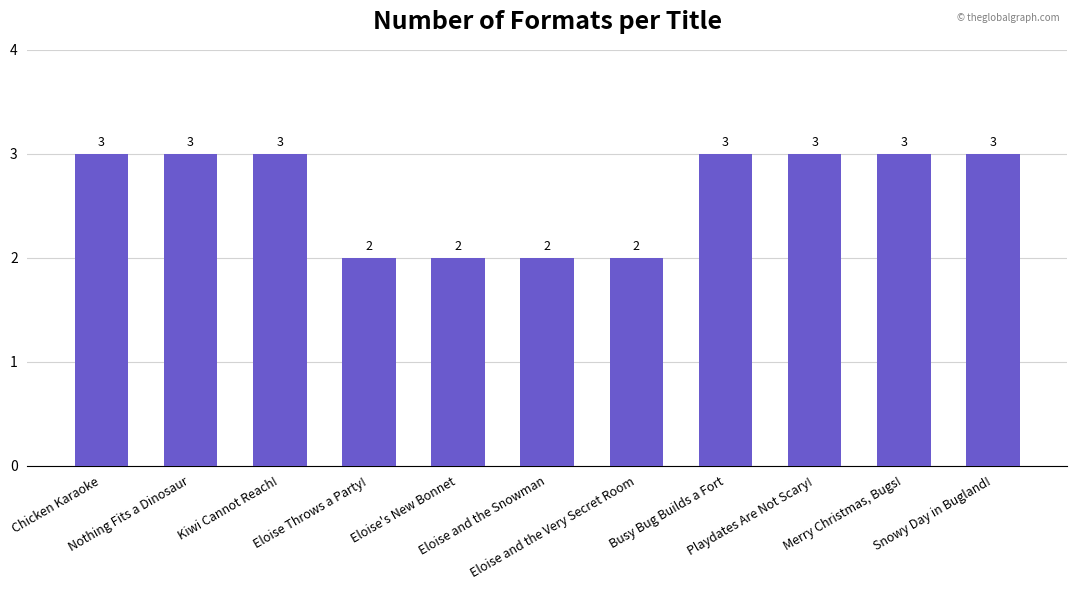

What is the smallest value displayed?

2